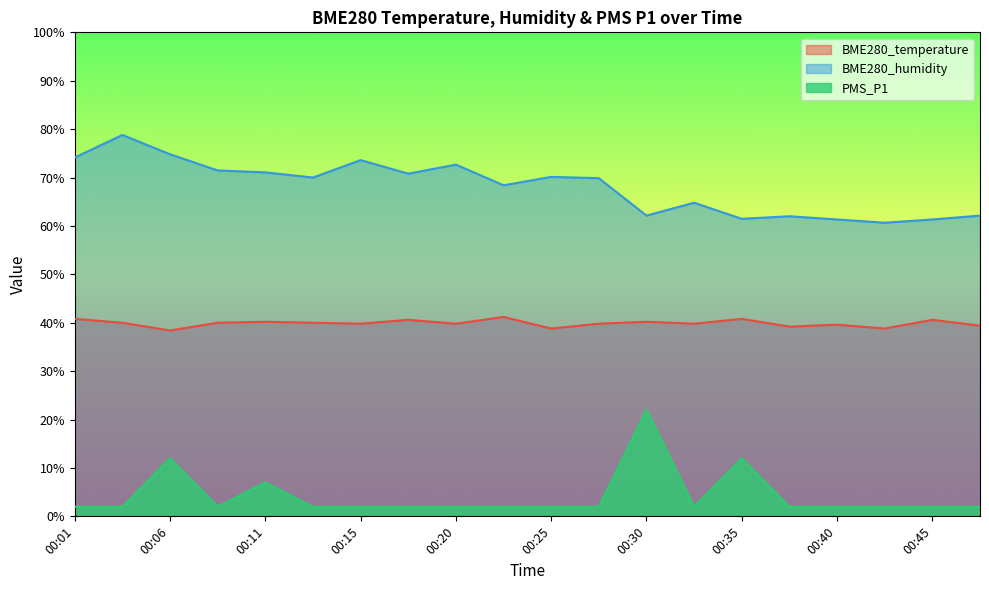

What are all the series names shown in the legend?

BME280_temperature, BME280_humidity, PMS_P1